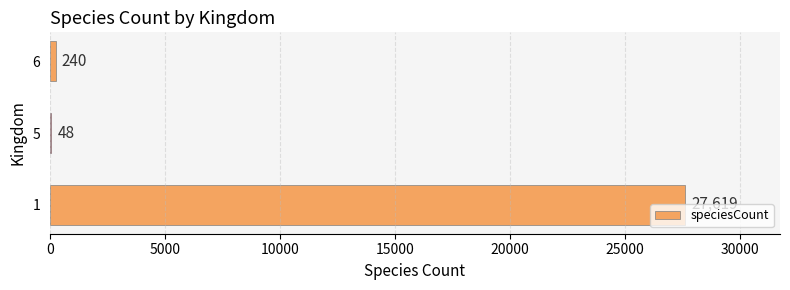

Approximately how many times larger is the value at 1 compared to 6?

115.1